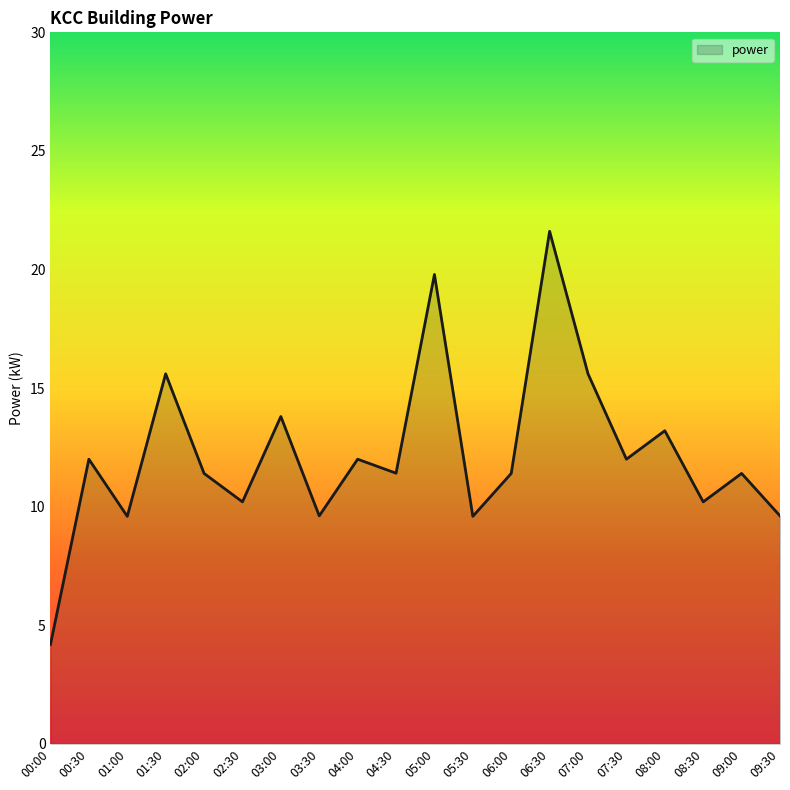

Where does the data first go above 11?

00:30